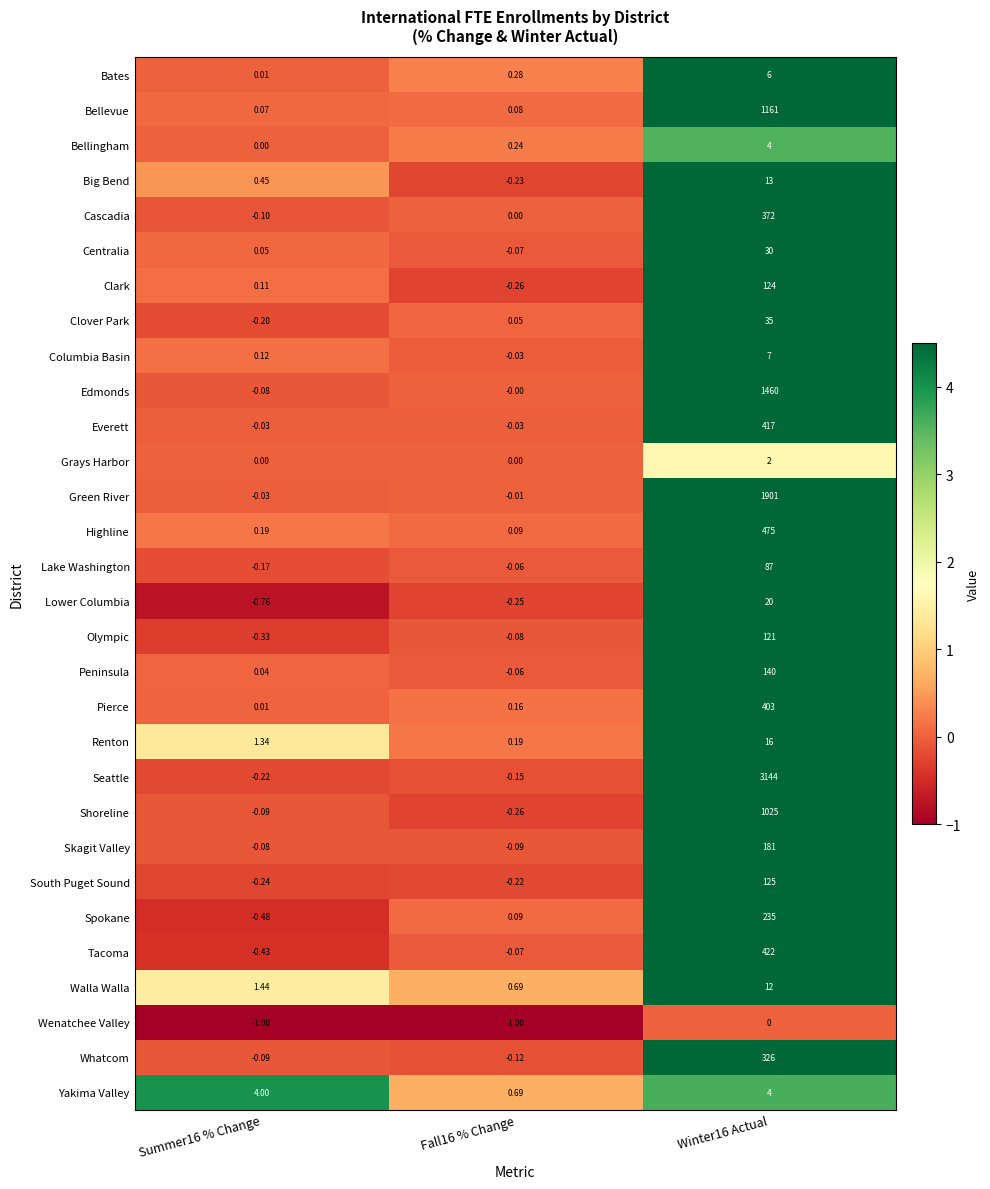

Which series changed the most between Summer16 % Change and Fall16 % Change?

Yakima Valley